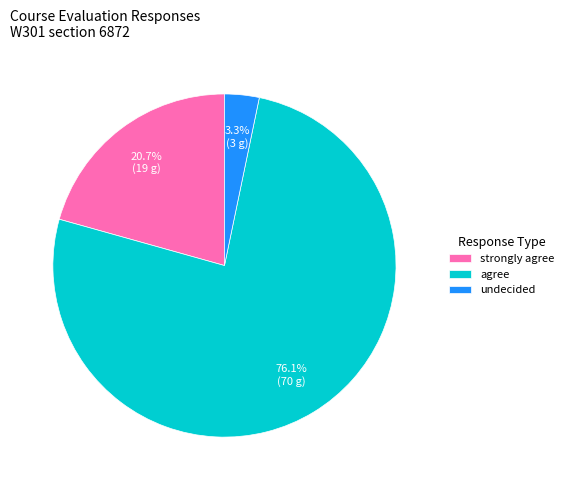

What is the largest slice in the pie chart?

agree